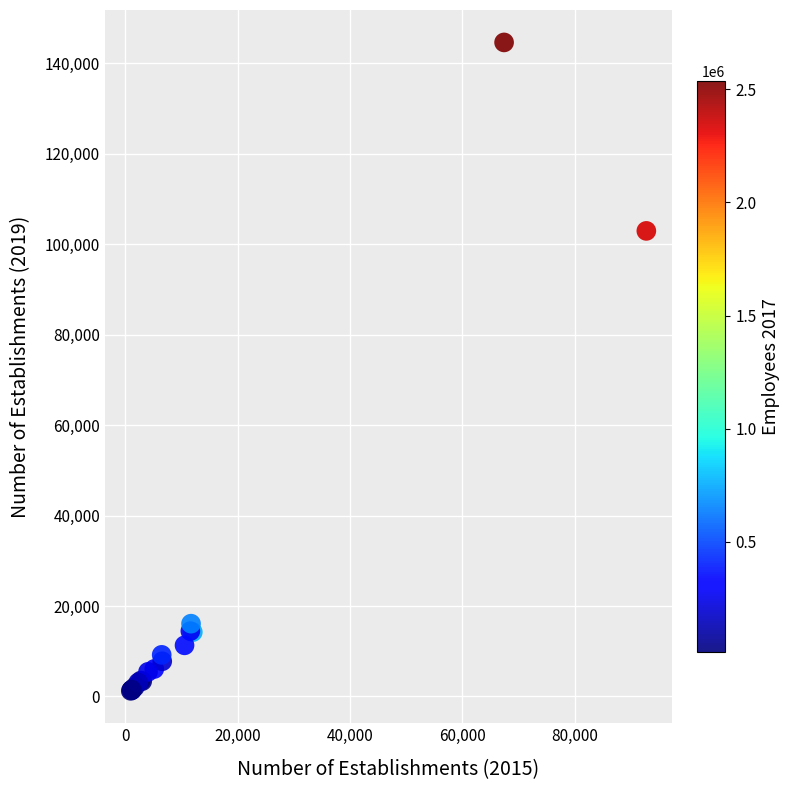

What Y value in the scatter plot is closest to 72932?

102943